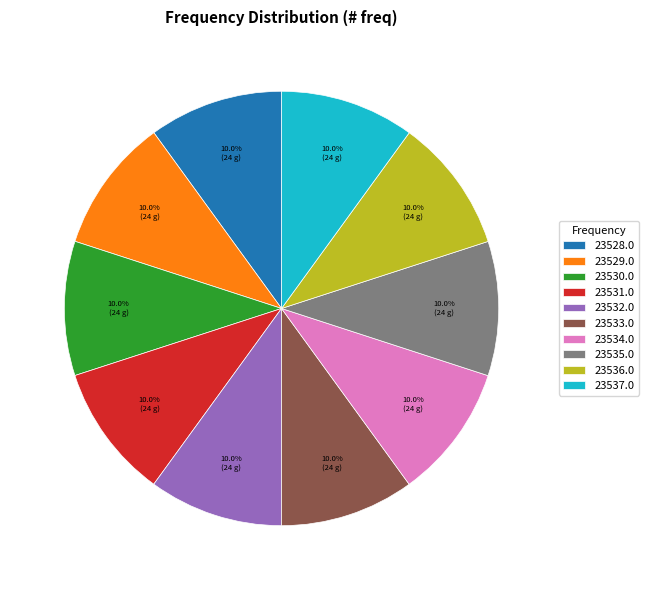

What percentage do 23533.0 and 23528.0 together represent?

20.0%